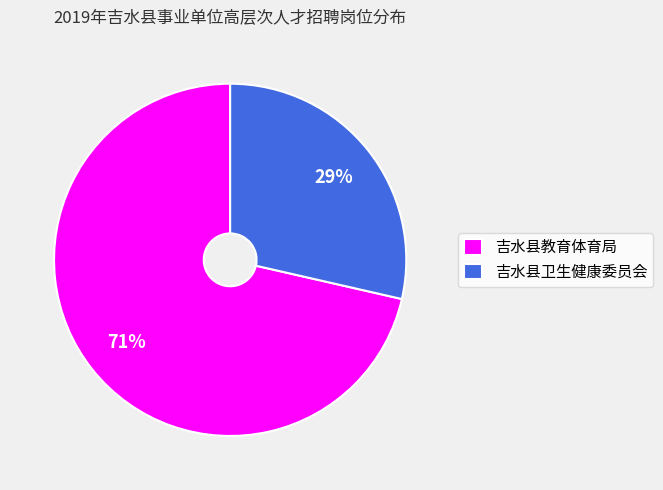

Which has a higher value, 吉水县卫生健康委员会 or 吉水县教育体育局?

吉水县教育体育局